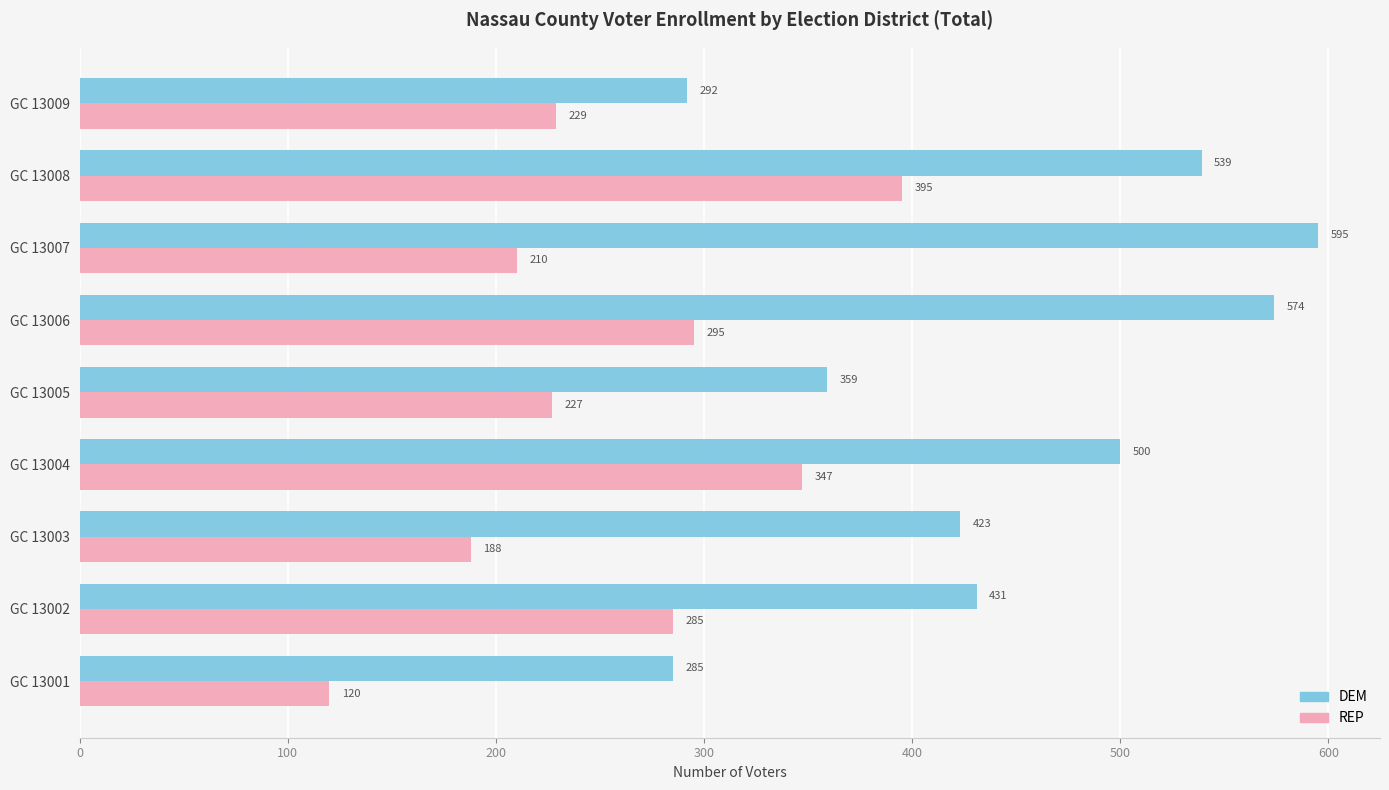

What is the sum of the DEM values at GC 13007 and GC 13004?

1095